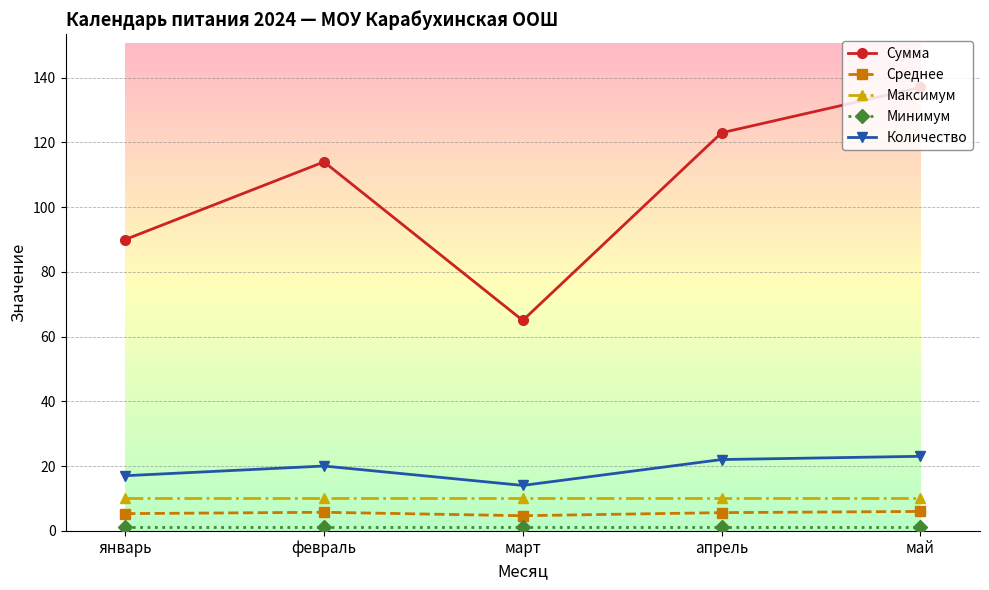

Between январь and февраль, which series saw the biggest shift?

Сумма